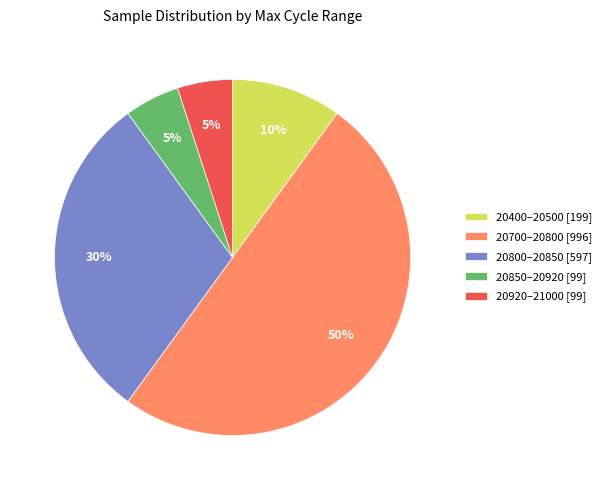

The 20800–20850 [597] slice represents 30% of the pie. True or false?

True